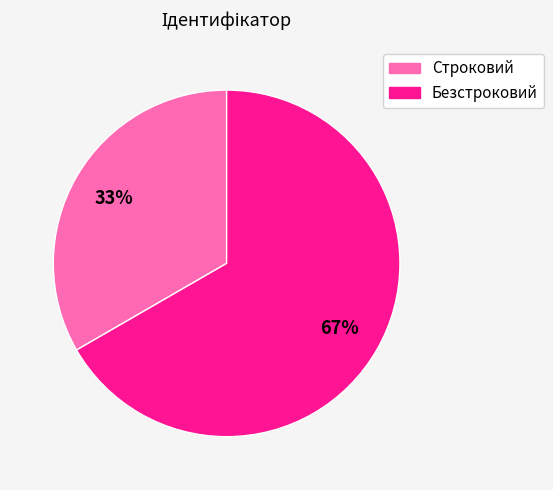

To the nearest percent, what portion does Безстроковий represent?

67%